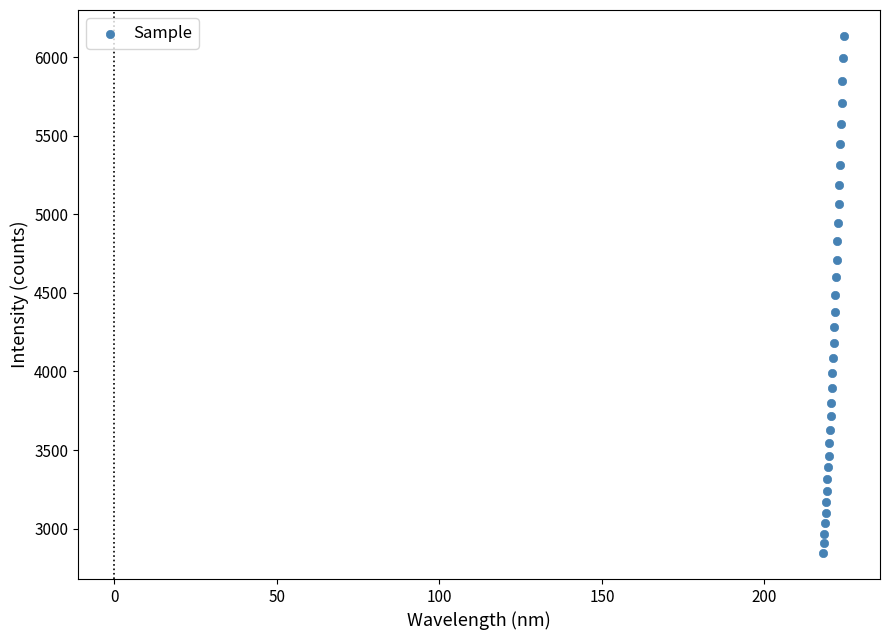

What is the range of Y values (max minus min)?

3293.8